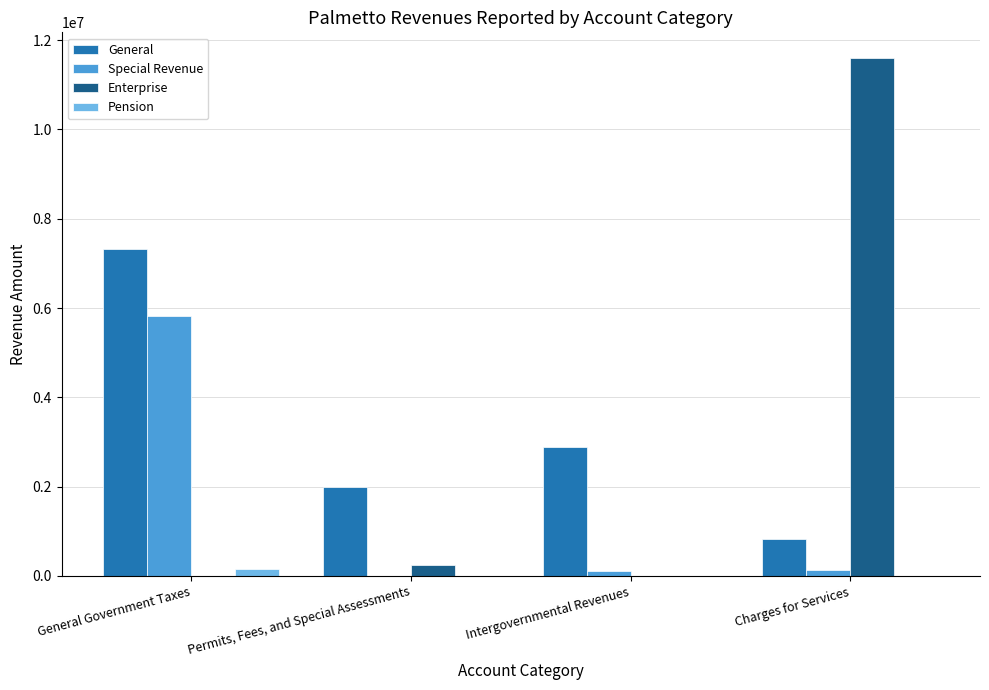

The value of Pension at Intergovernmental Revenues is 0. True or false?

True